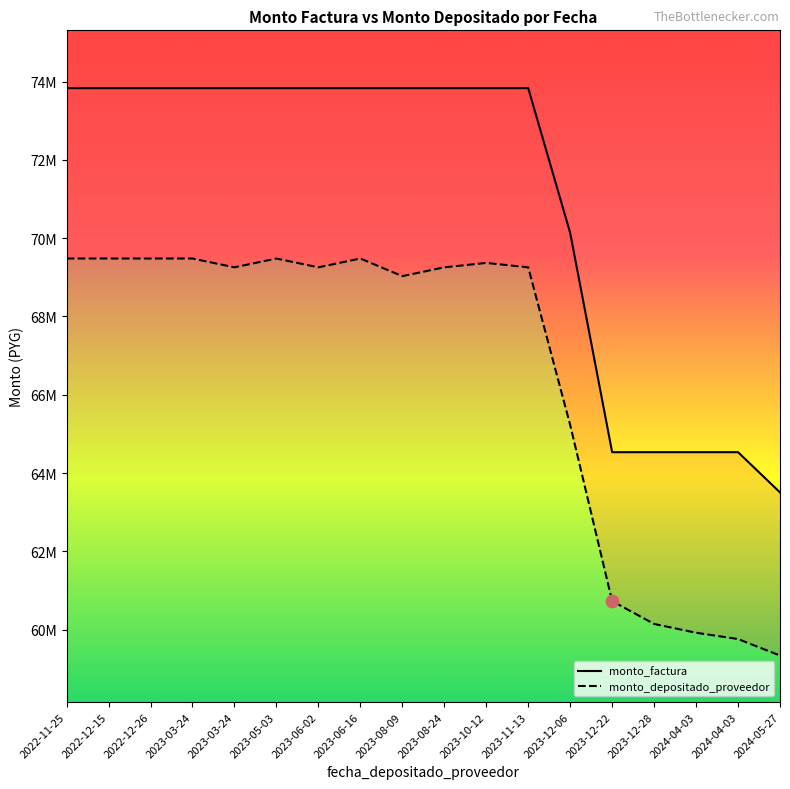

At which category is the sum across all series the highest?

2022-11-25